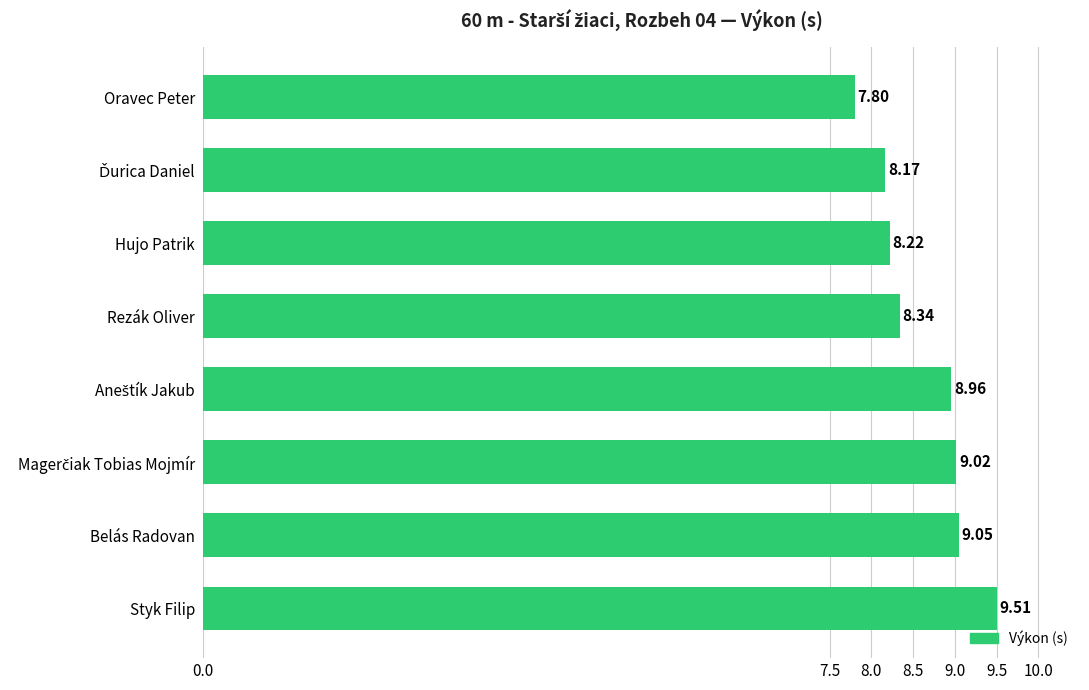

What is the difference between the values at Styk Filip and Belás Radovan?

0.5